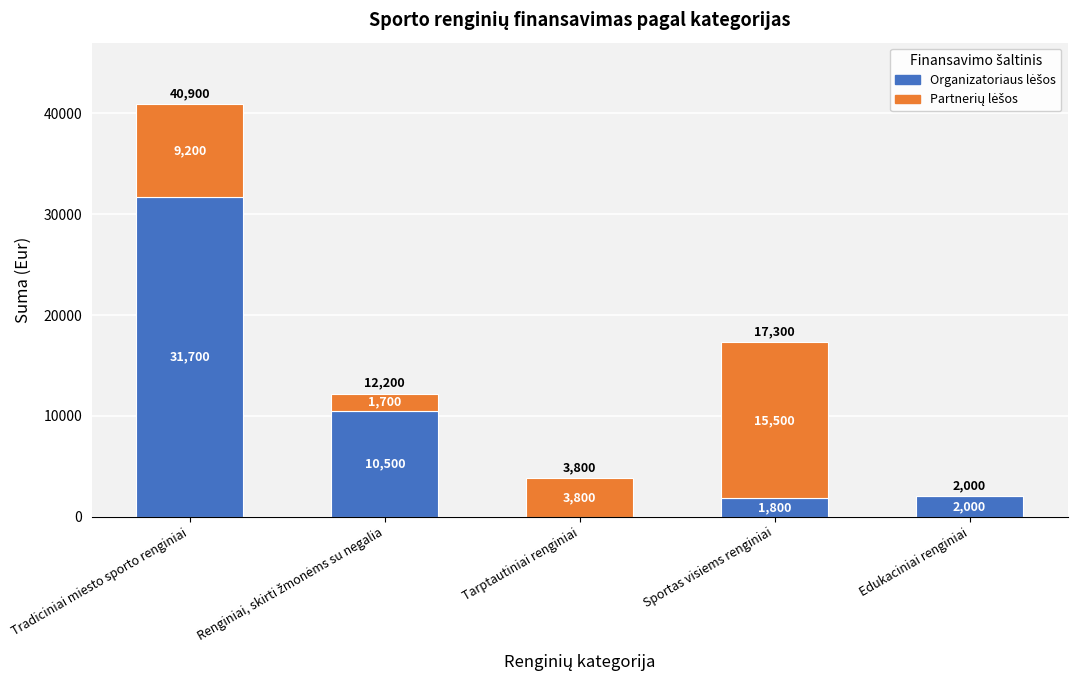

What is the total value across all series at Sportas visiems renginiai?

17300